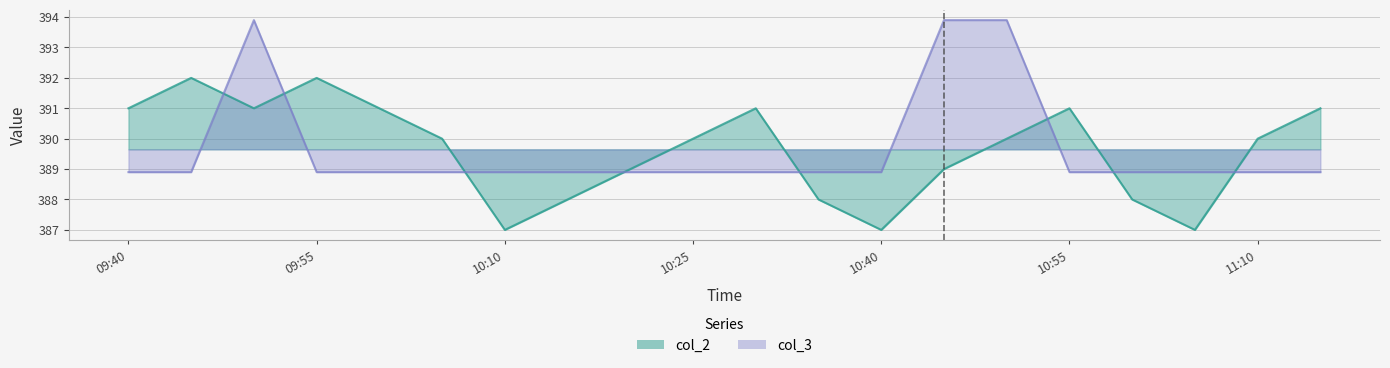

What position from the right is 10:15?

13